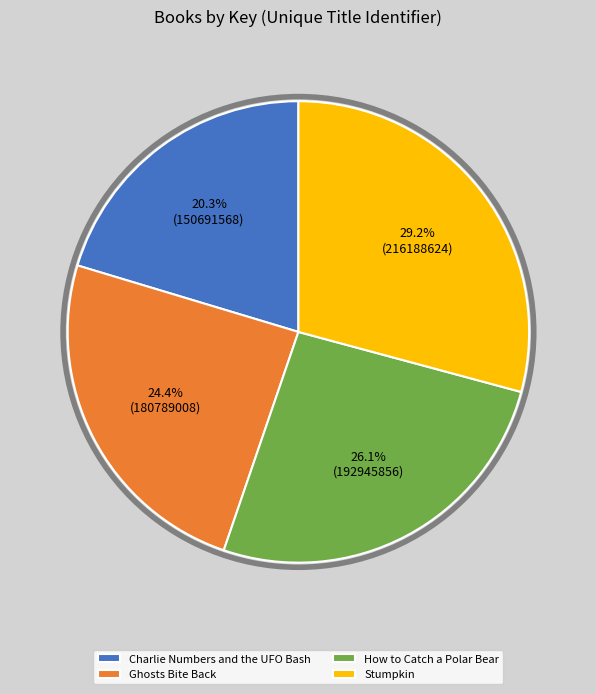

The How to Catch a Polar Bear slice represents 26% of the pie. True or false?

True